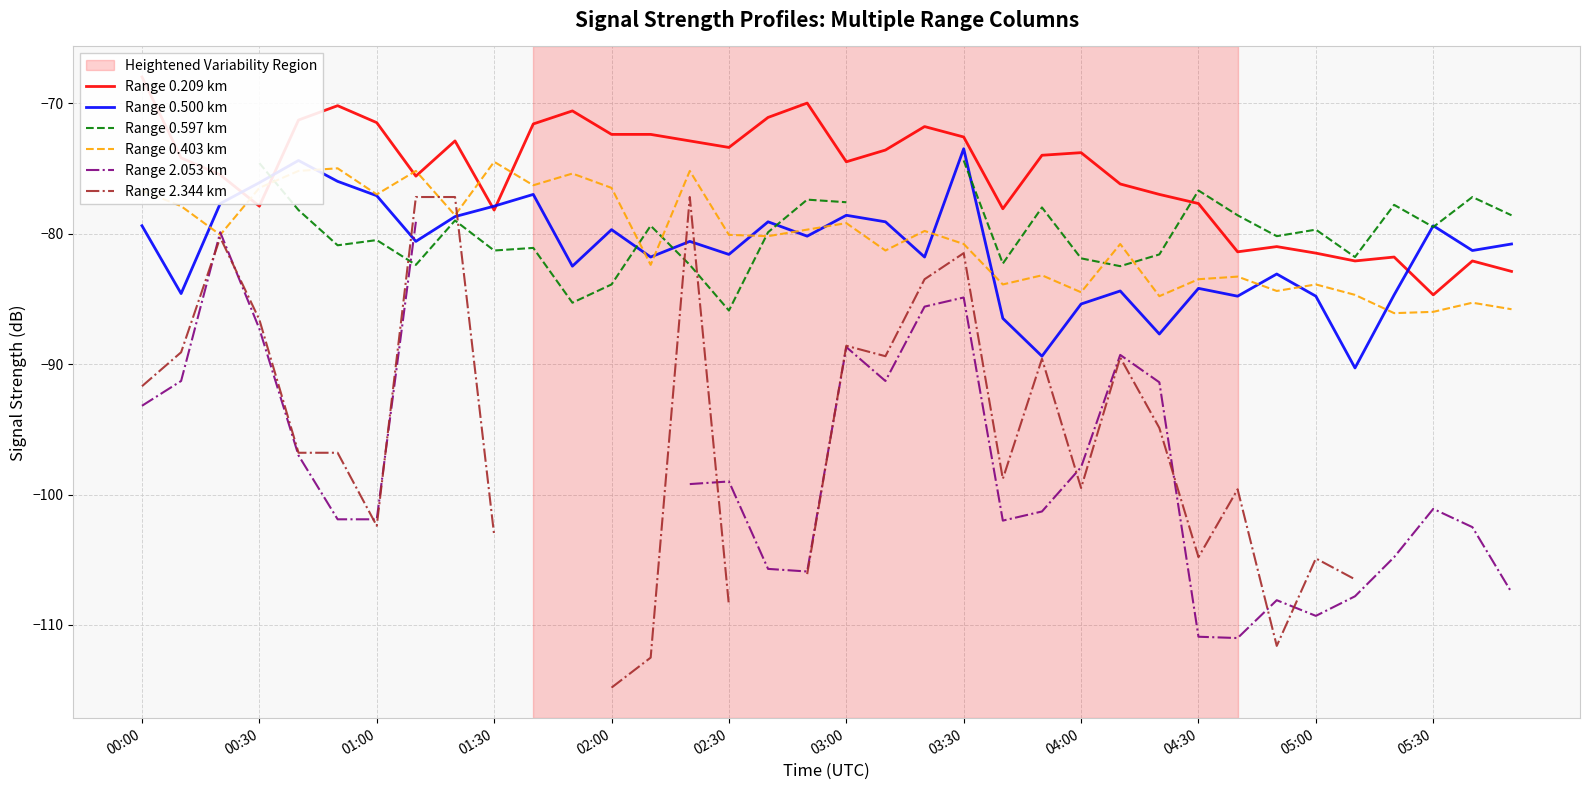

What is the maximum value shown in the chart?

-68.0